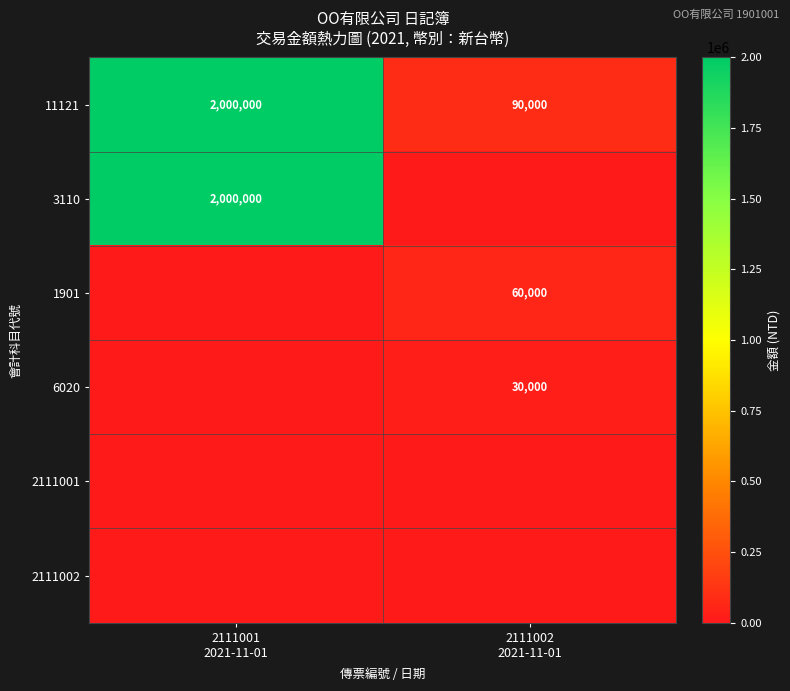

Which series changed the most between 2111001 2021-11-01 and 2111002 2021-11-01?

3110